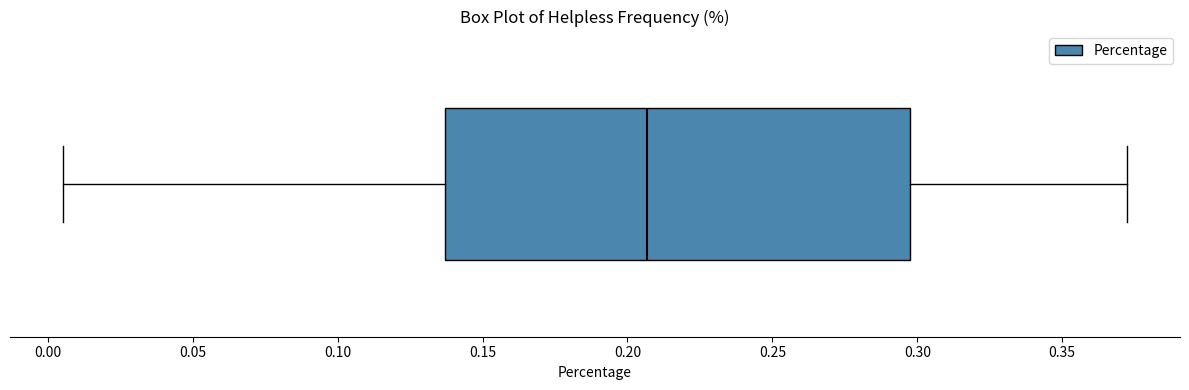

Transcribe this box plot: give where the median line is, the range the box spans, and where the two whiskers end, as read against the x-axis. The values are not printed on the chart, so give them approximately, as read against the axis.

median 0.205, box 0.135 to 0.295, whiskers 0.005 to 0.370